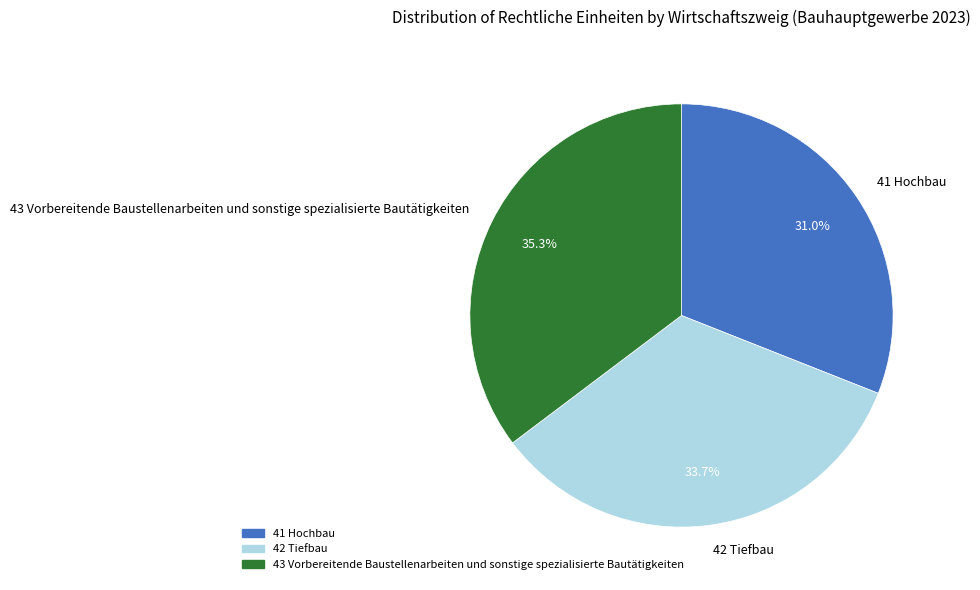

What percentage do 43 Vorbereitende Baustellenarbeiten und sonstige spezialisierte Bautätigkeiten and 41 Hochbau together represent?

66.3%